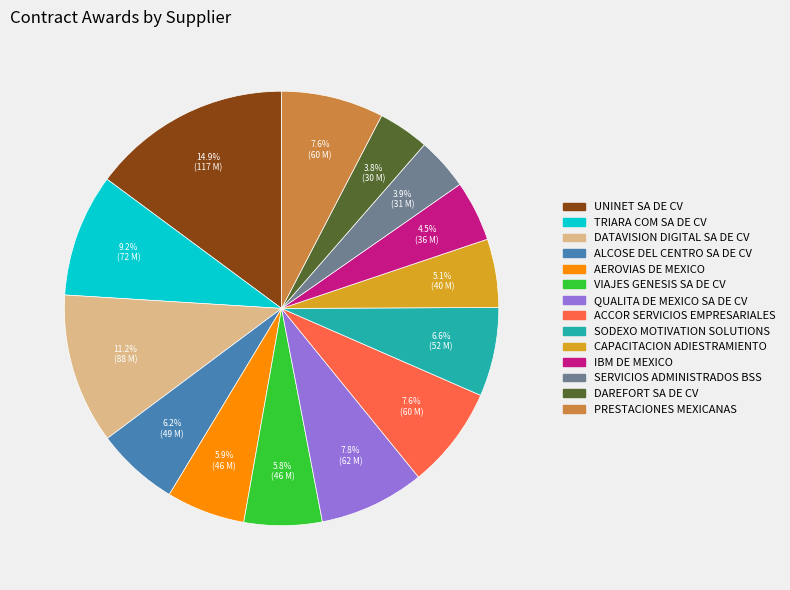

Which slice is the largest?

UNINET SA DE CV